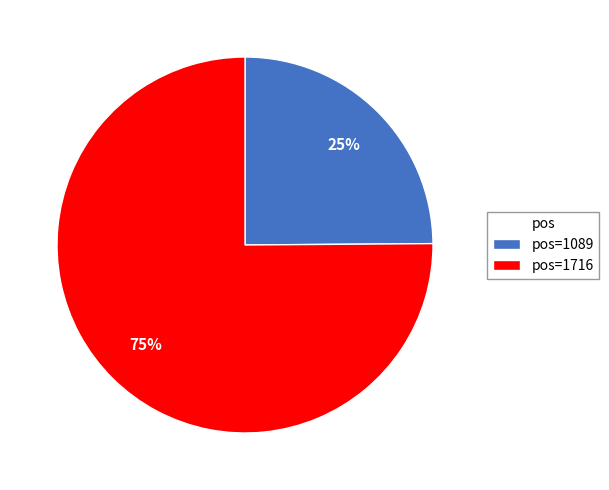

To the nearest percent, what is the combined percentage of pos=1716 and pos=1089?

100%